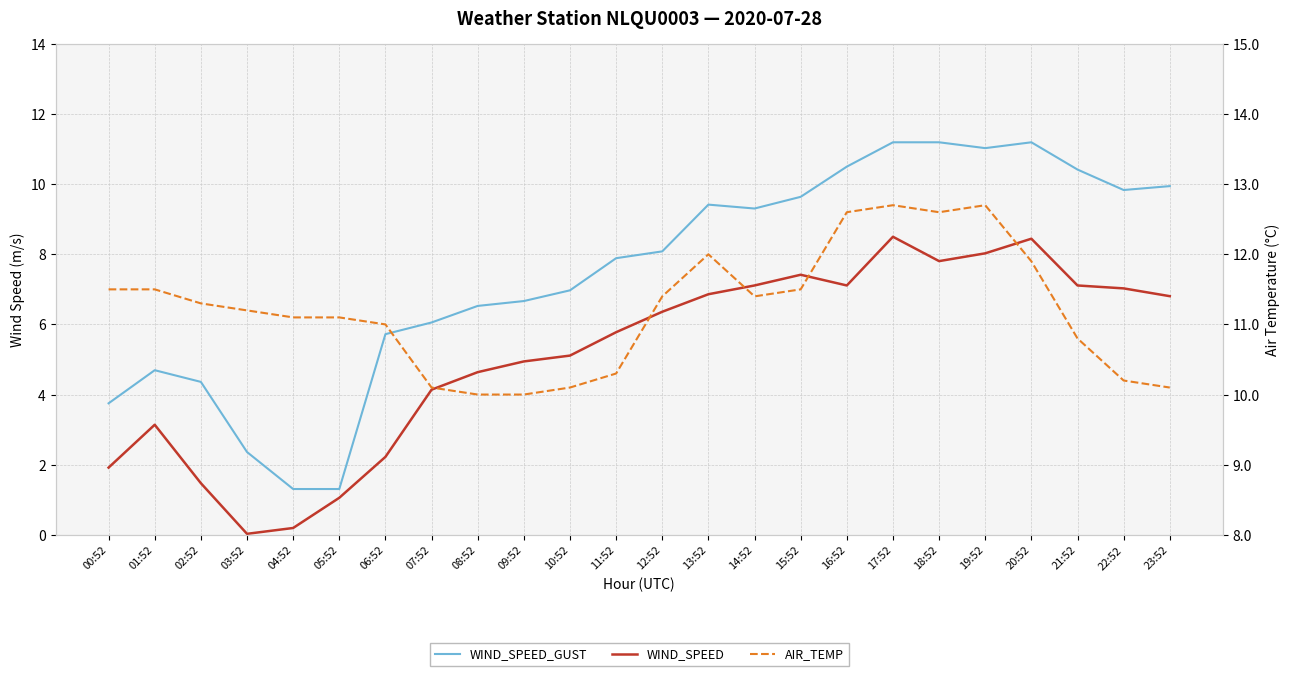

What is the difference between the maximum and minimum values in the WIND_SPEED series?

8.5